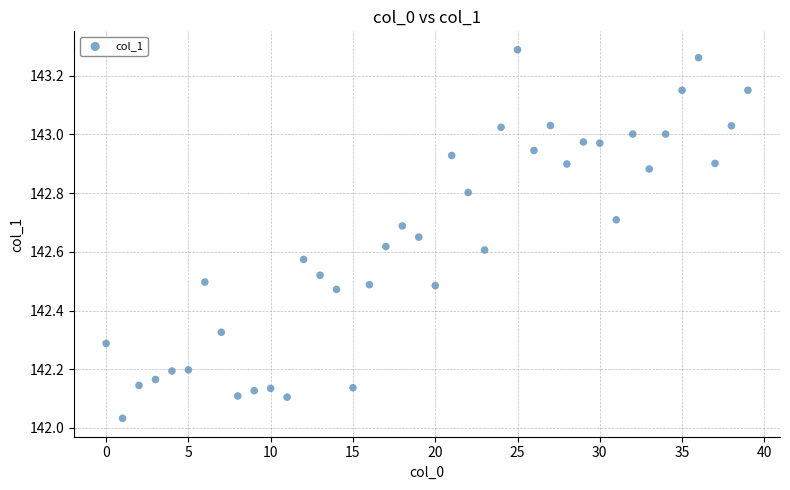

What is the range of Y values (max minus min)?

1.3